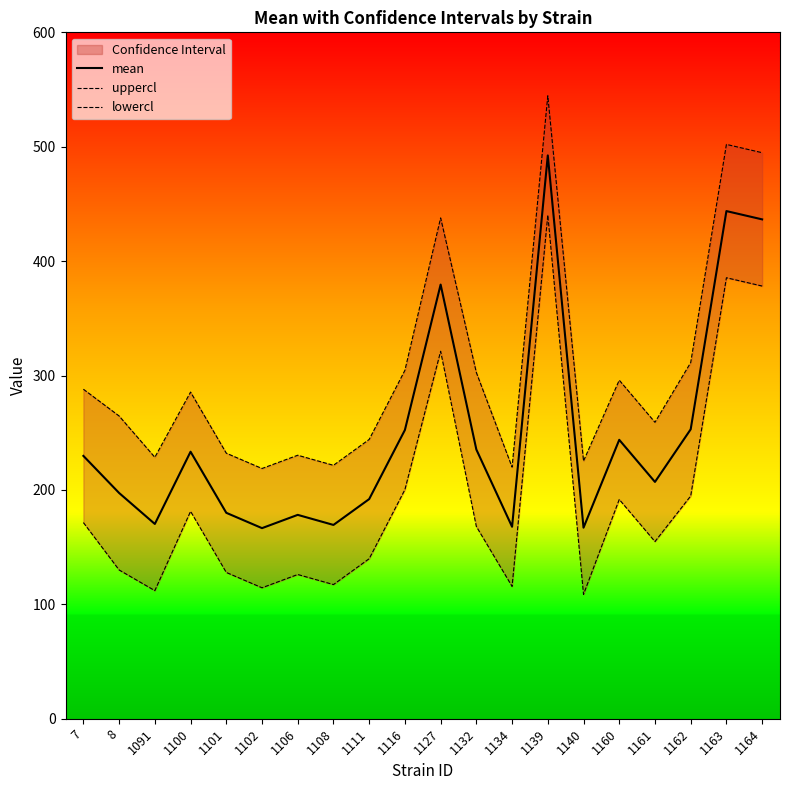

Where is lowercl nearest to the value 274?

1127